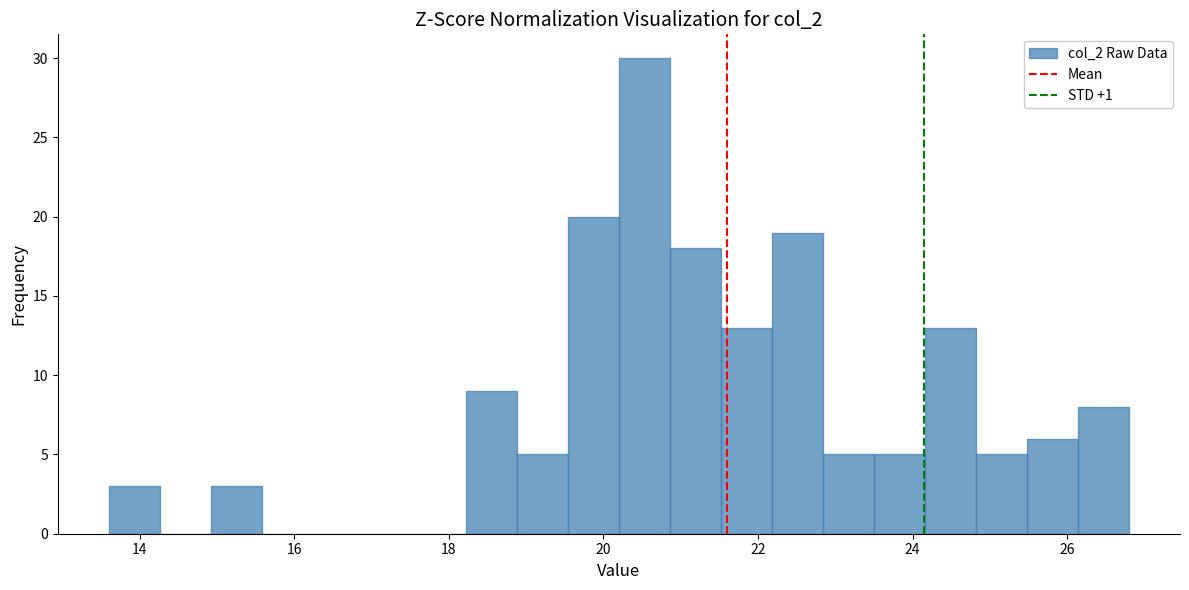

Around what value on the x-axis is the tallest bar? Give the approximate position of its centre, as read against the axis.

20.6